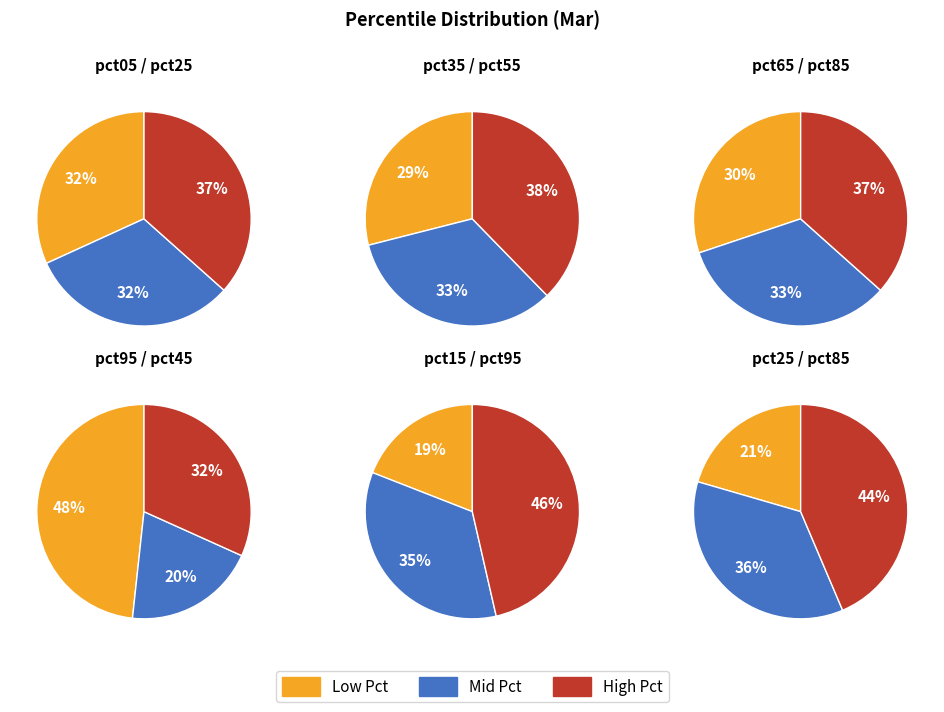

Does any single category account for the majority?

No